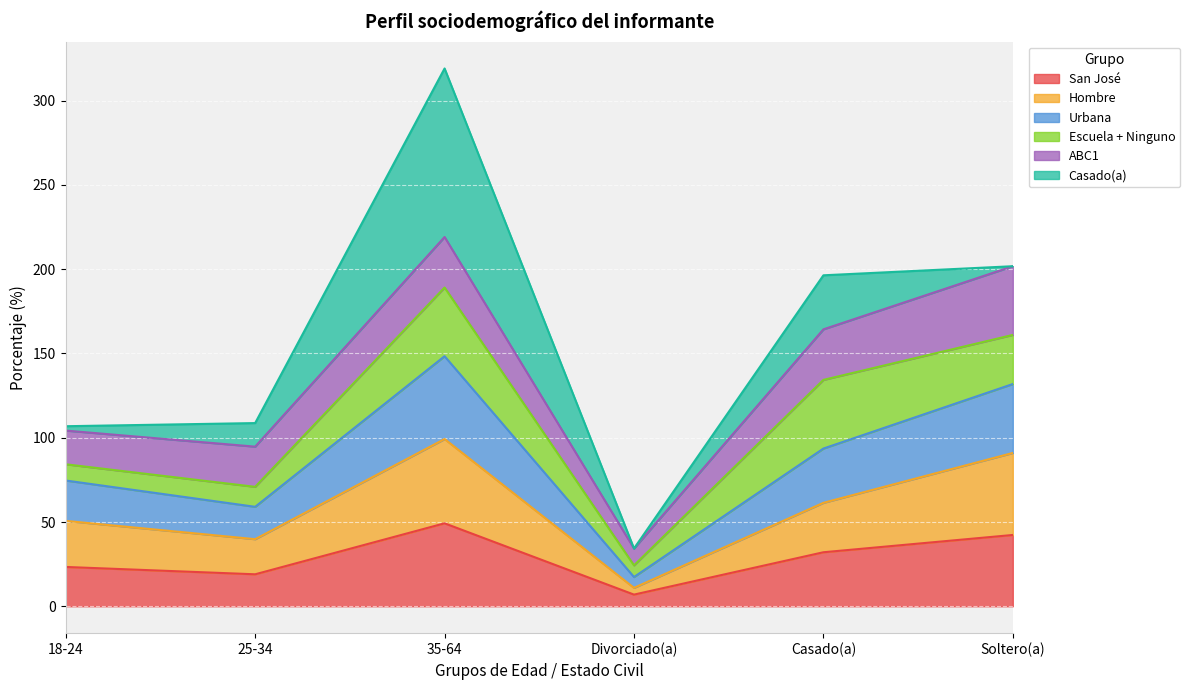

At which label is San José closest to 28?

Casado(a)